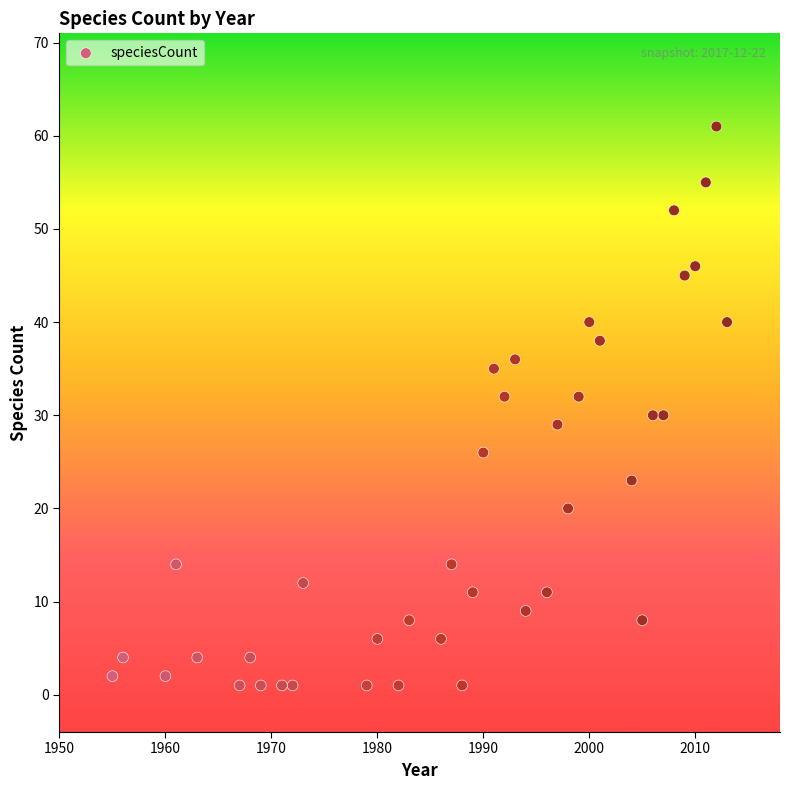

What is the range of X values (max minus min)?

58